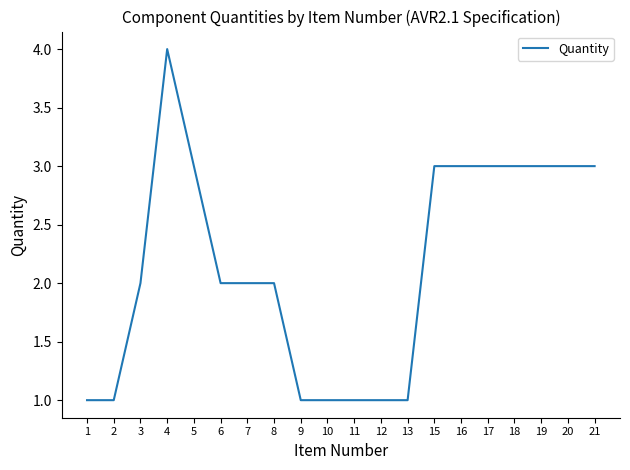

Which label corresponds to the largest value in the chart?

4